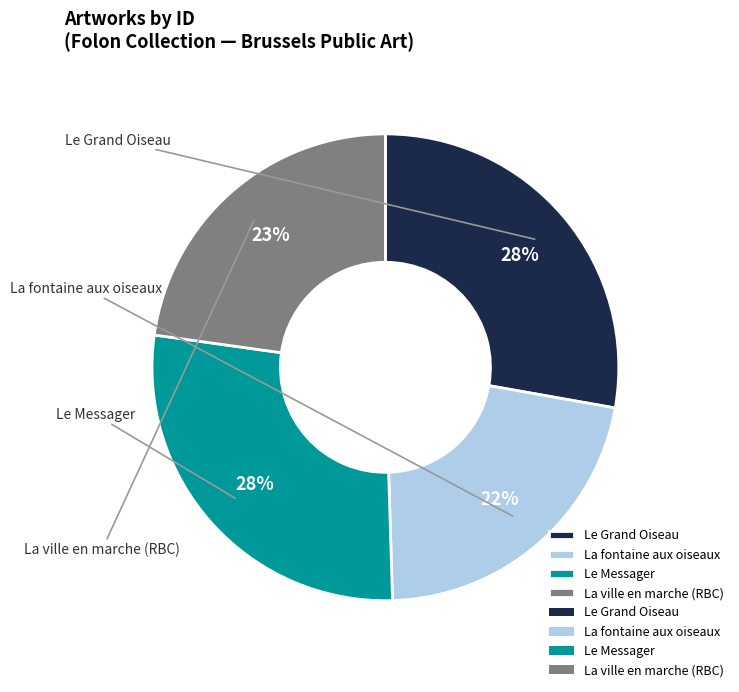

Rank the categories by value from lowest to highest.

La fontaine aux oiseaux, La ville en marche (RBC), Le Messager, Le Grand Oiseau